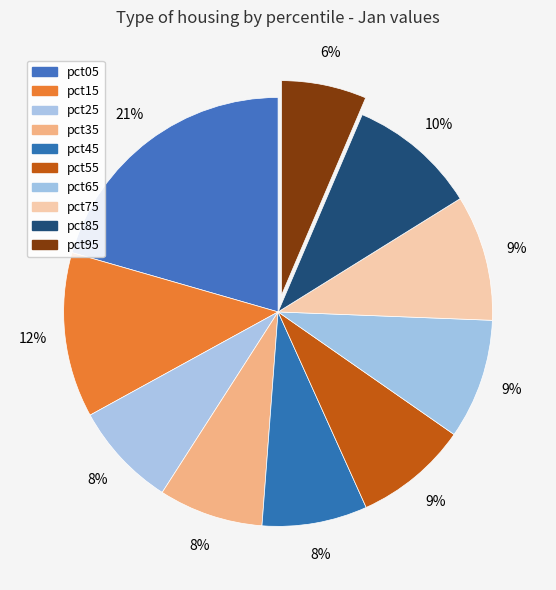

Count the number of slices in the pie.

10